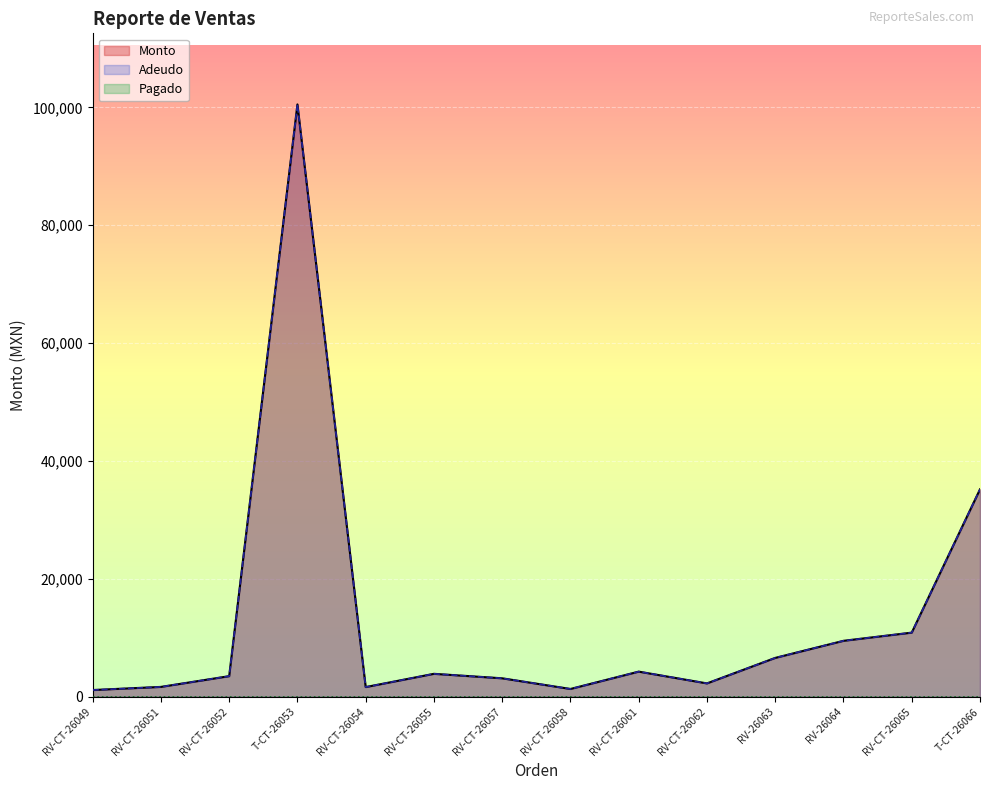

True or false: Monto and Adeudo cross at least once.

False